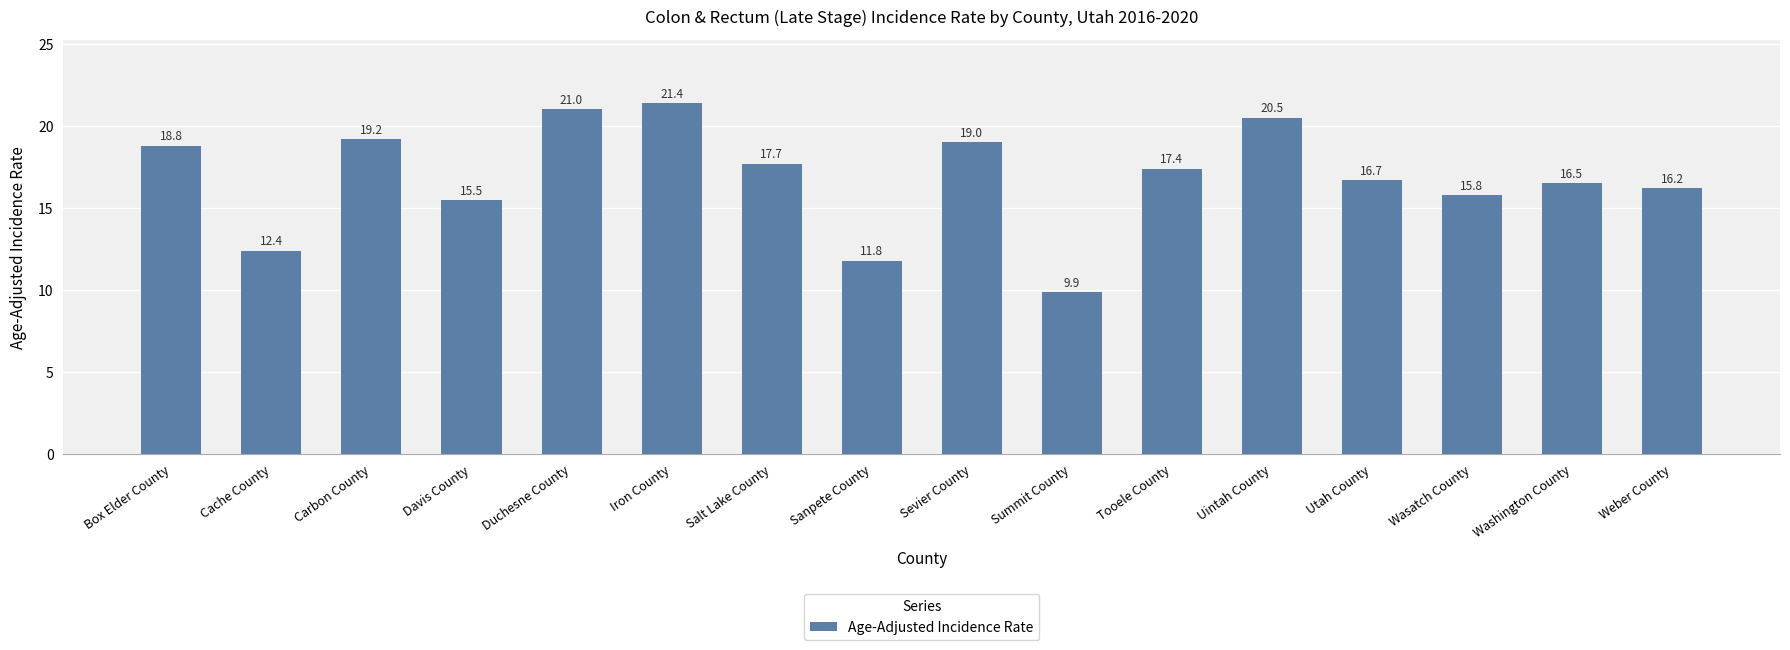

What is the sum of the values at Iron County and Uintah County?

41.9